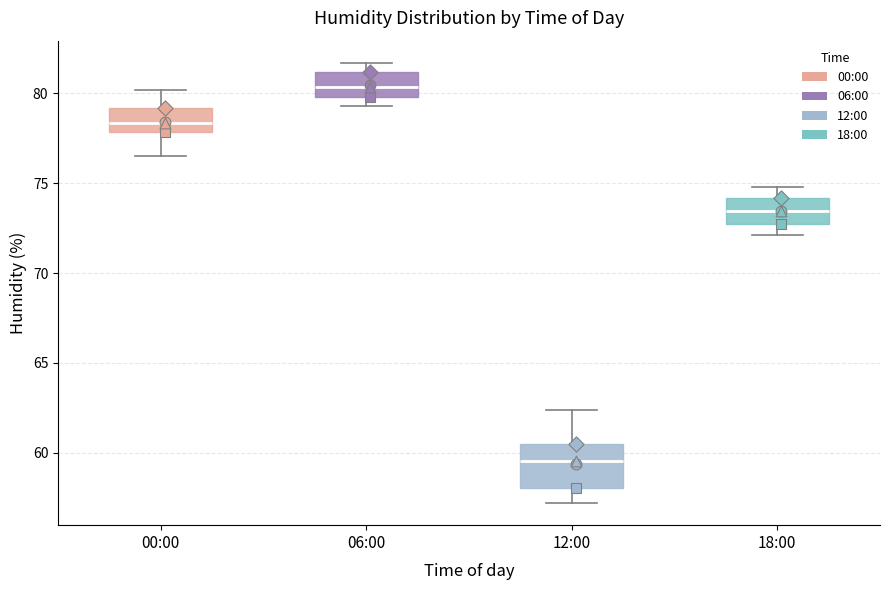

Comparing the boxes themselves (not the whiskers), which one is the tallest?

12:00